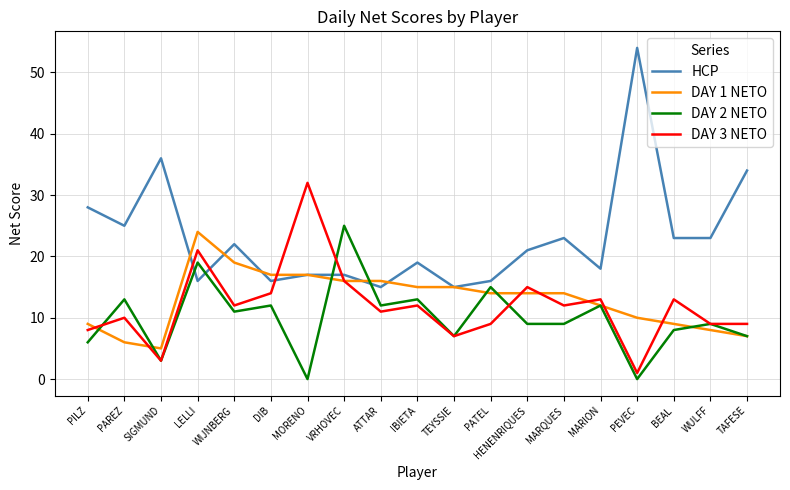

Which series ends up on top after the final intersection of DAY 3 NETO and DAY 2 NETO?

DAY 3 NETO